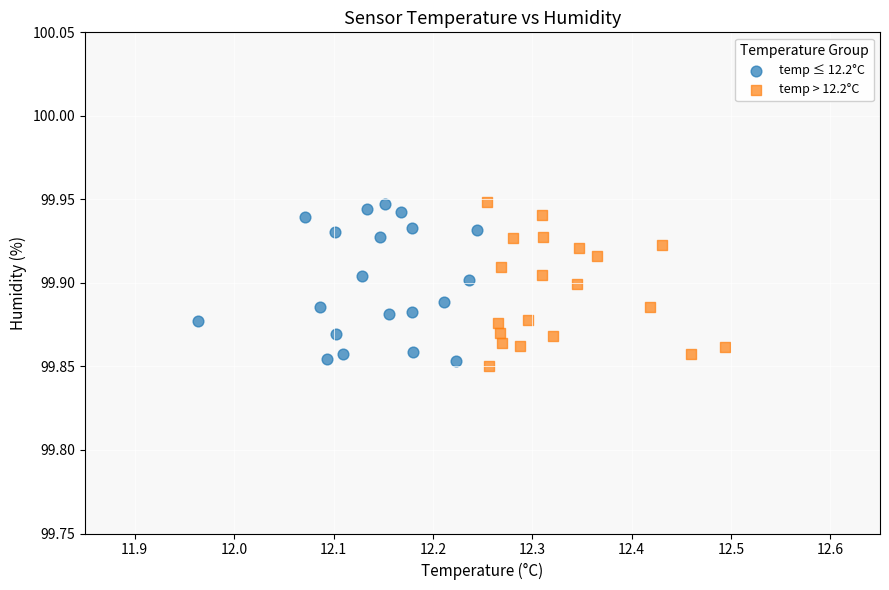

What are all the series names shown in the legend?

temp ≤ 12.2°C, temp > 12.2°C